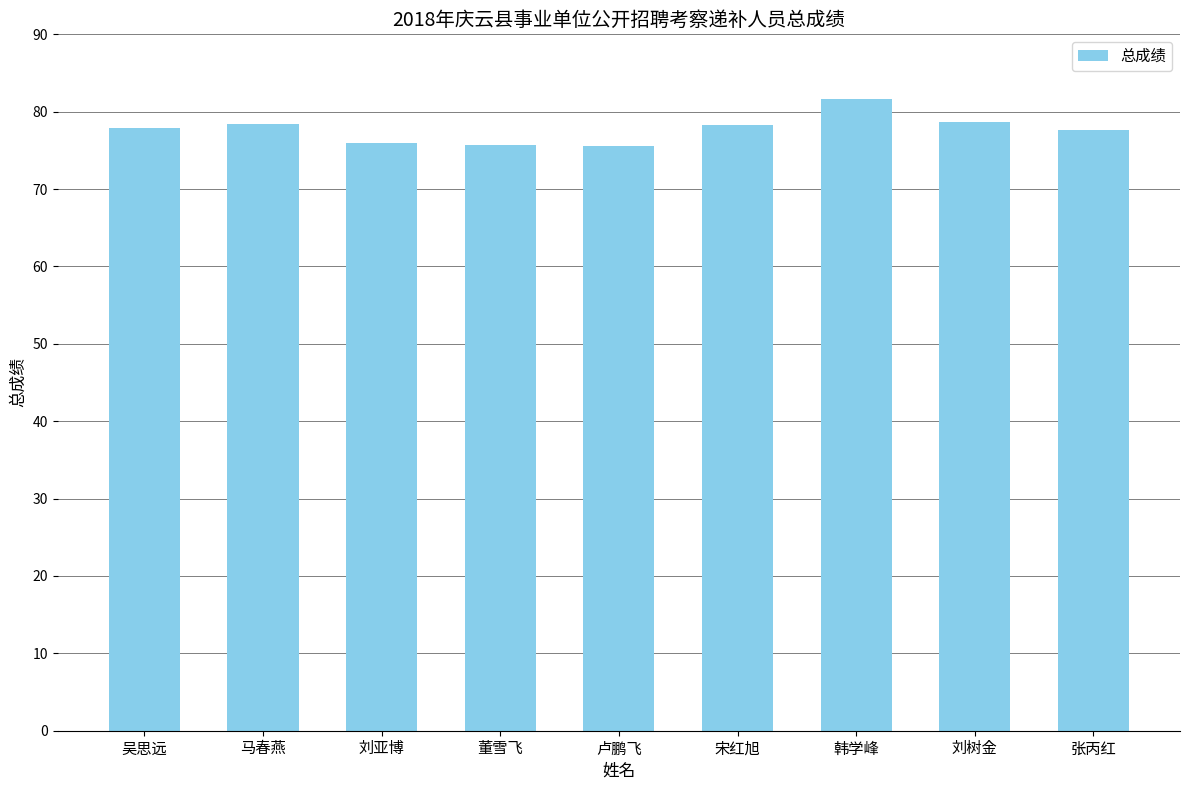

What is the sum of the values at 吴思远 and 刘树金?

156.6